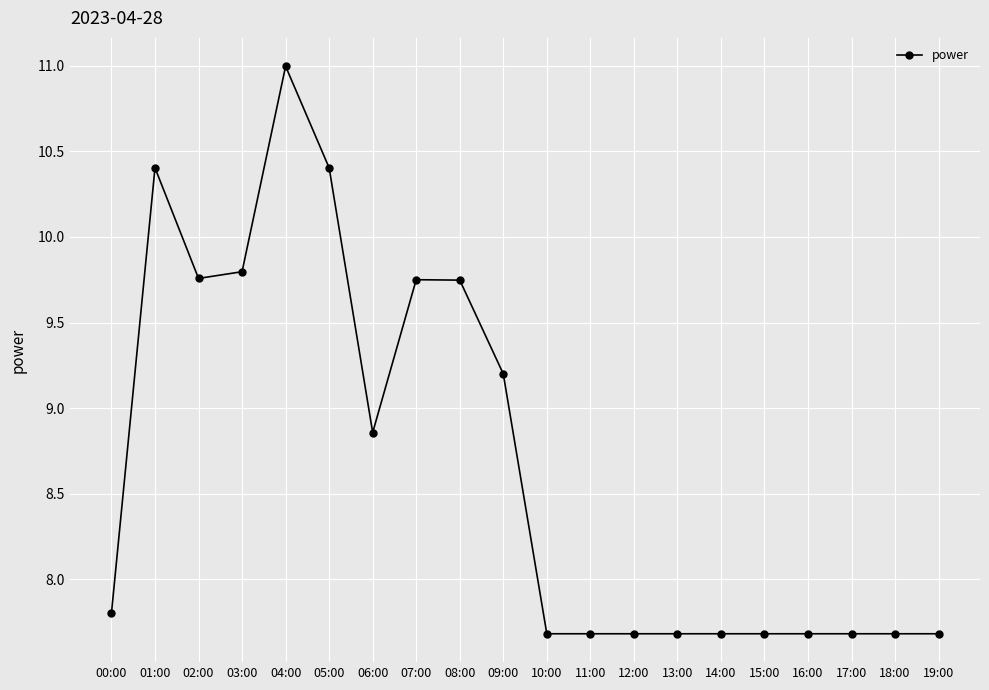

Approximately how many times larger is the value at 07:00 compared to 15:00?

1.3